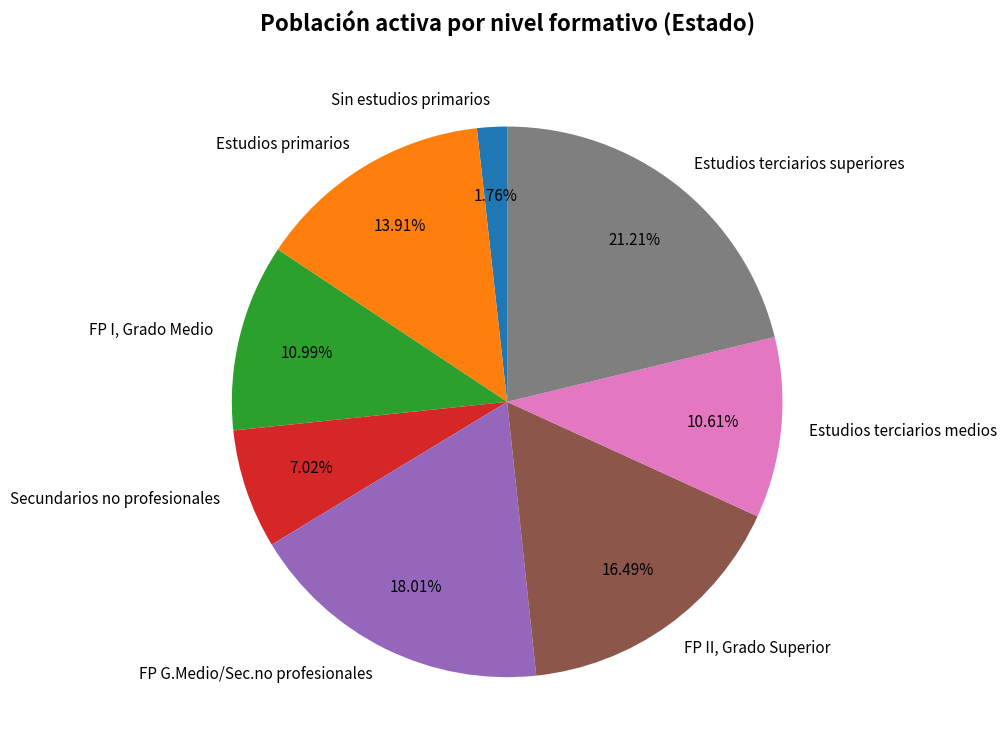

Is it true that FP G.Medio/Sec.no profesionales is 18% of the pie?

True